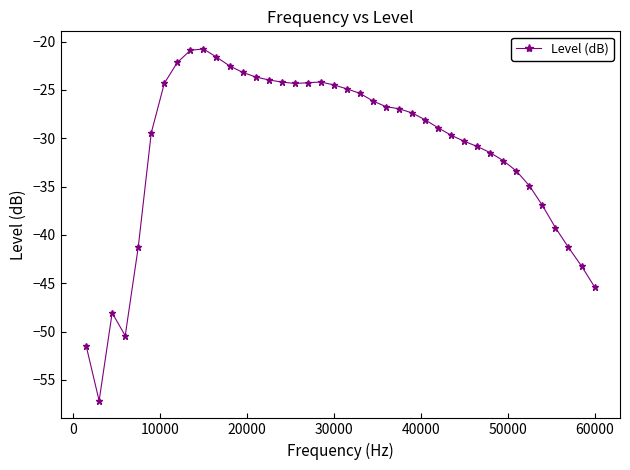

True or false: the data has more than 2 interior local peaks.

True